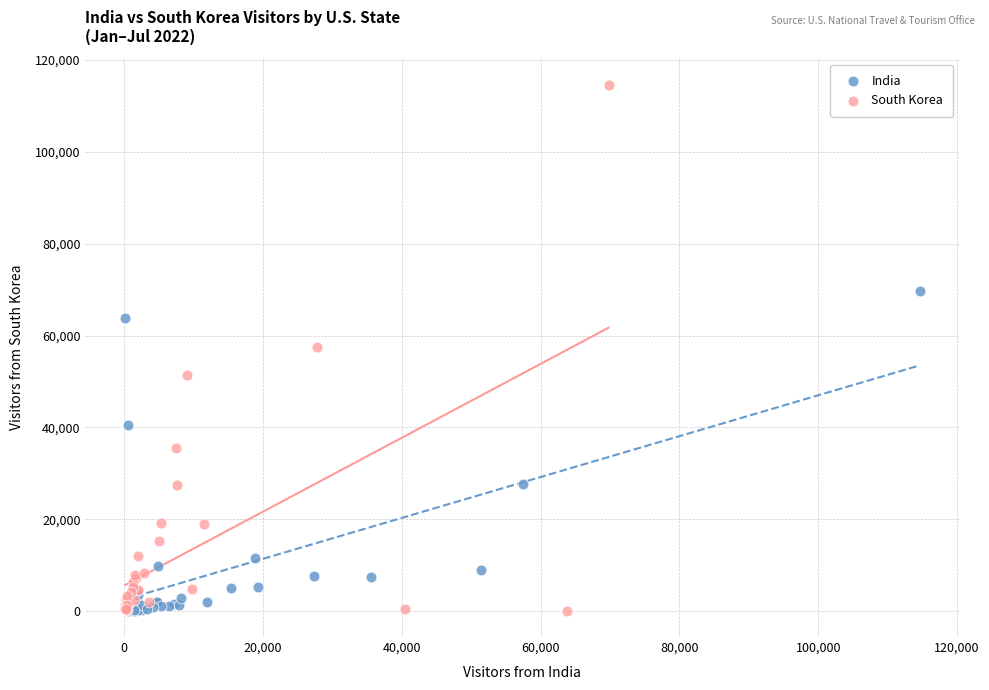

Which series contains the highest Y value?

South Korea